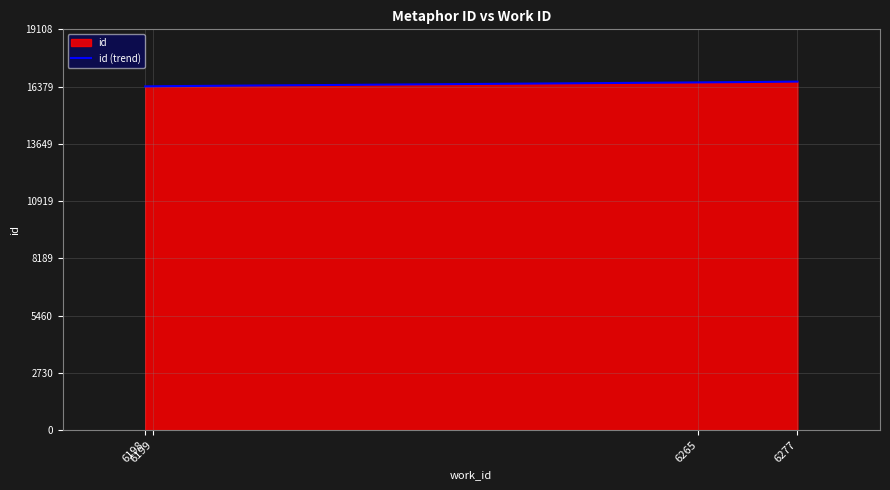

Reading left to right, list all the values displayed in this chart.

6198=16388	6199=16395	6265=16573	6277=16616